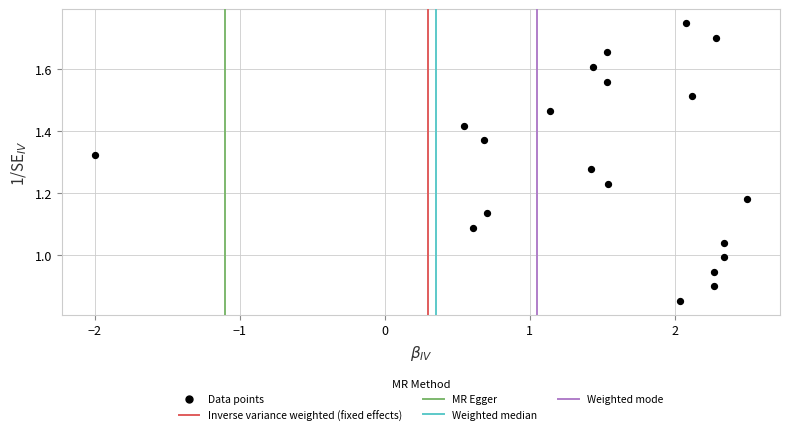

What is the range of X values (max minus min)?

4.5